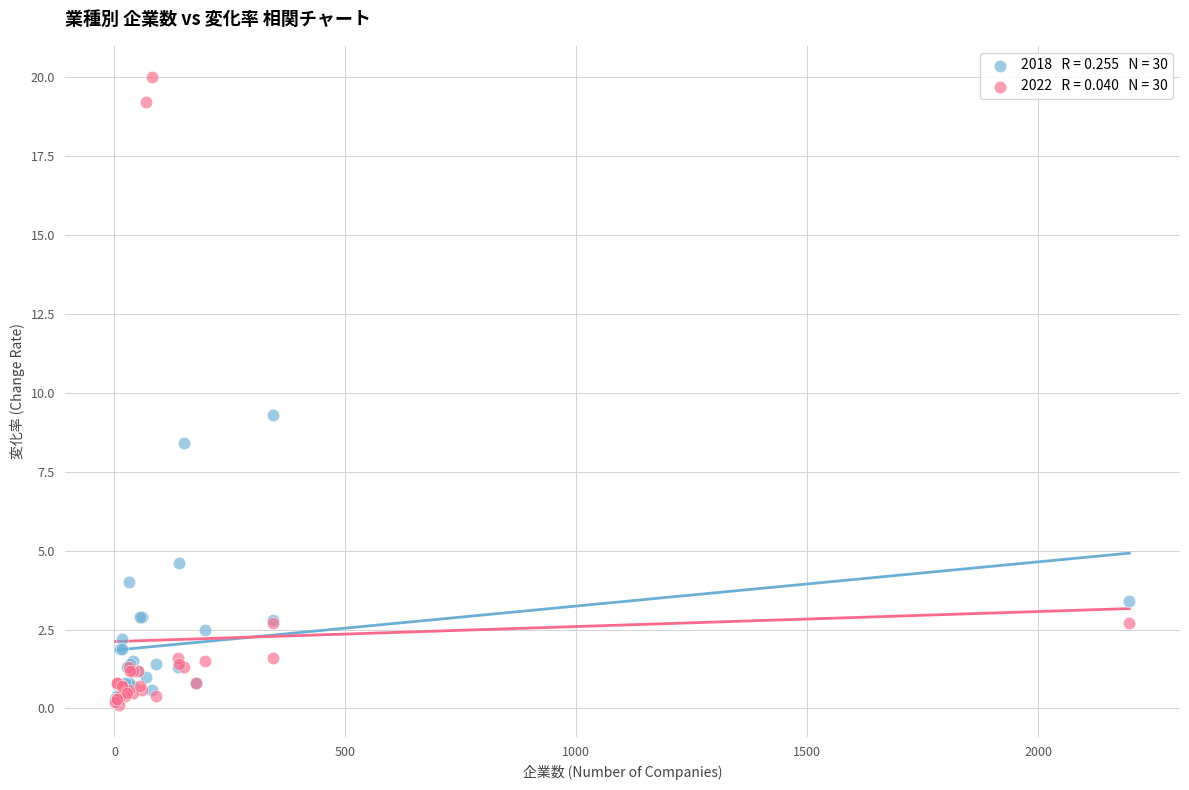

Across all series, what Y value is closest to 10?

9.3